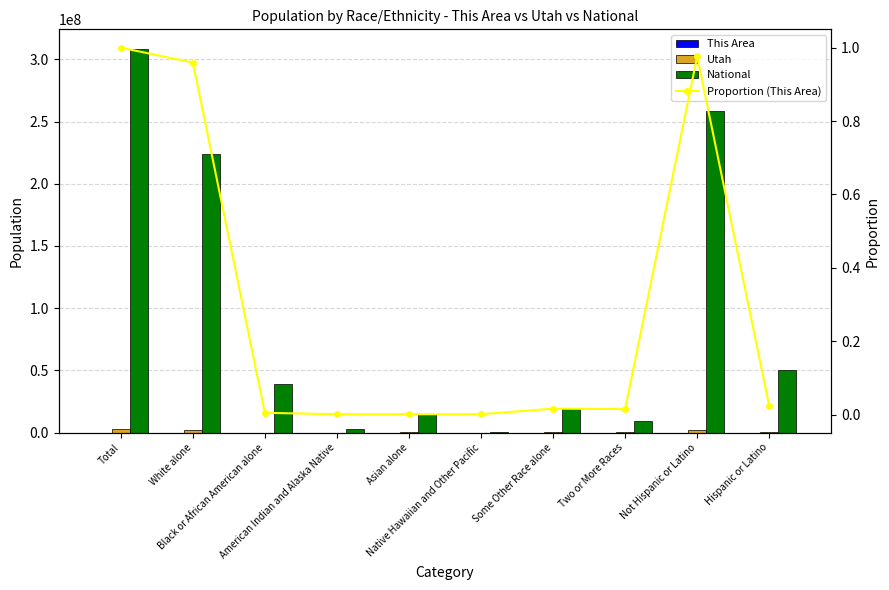

Between Native Hawaiian and Other Pacific and White alone, which is larger?

White alone